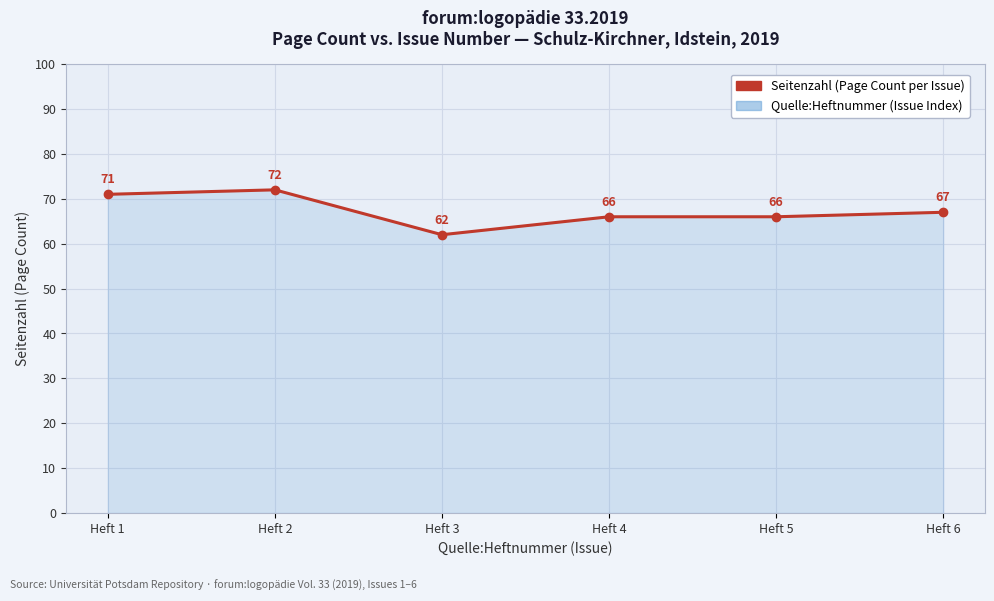

What is the ratio of the value at Heft 3 to the value at Heft 6?

0.9